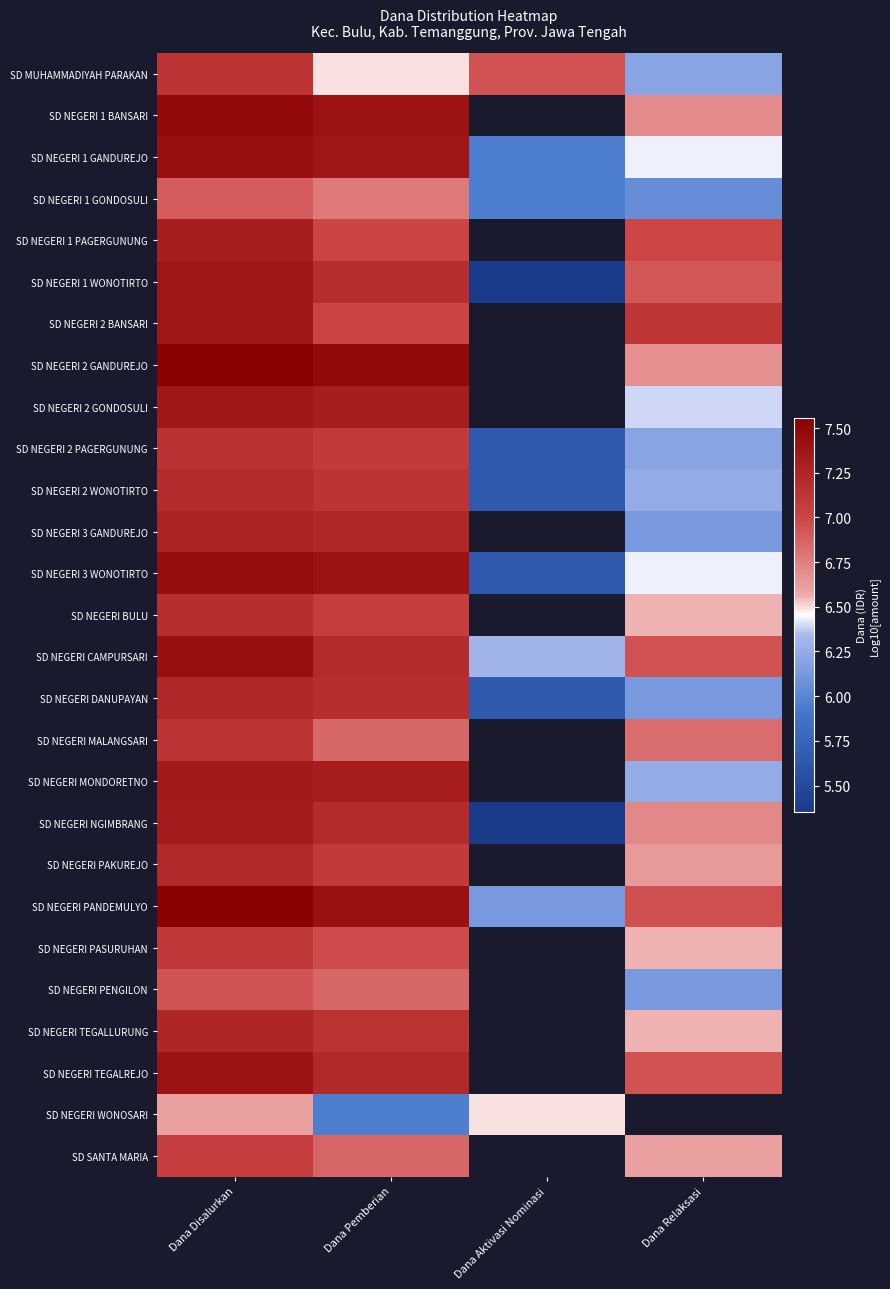

What is the maximum value shown in the chart?

7.6